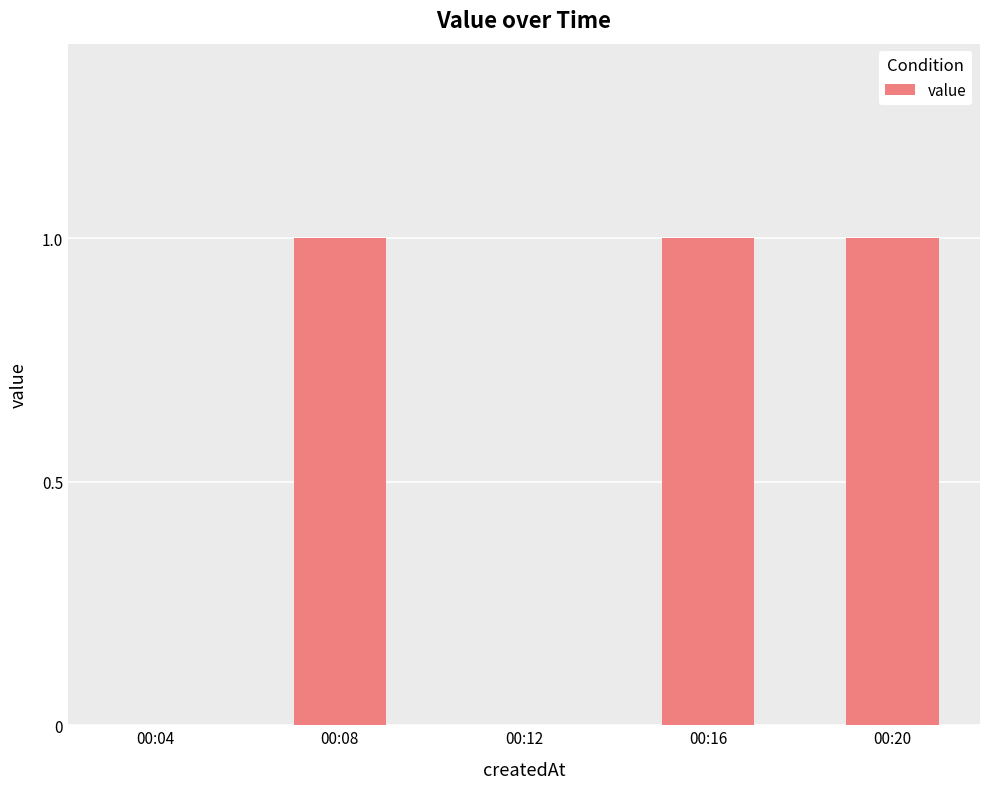

Reading left to right, what are all the values shown in this chart?

00:04=0	00:08=1	00:12=0	00:16=1	00:20=1